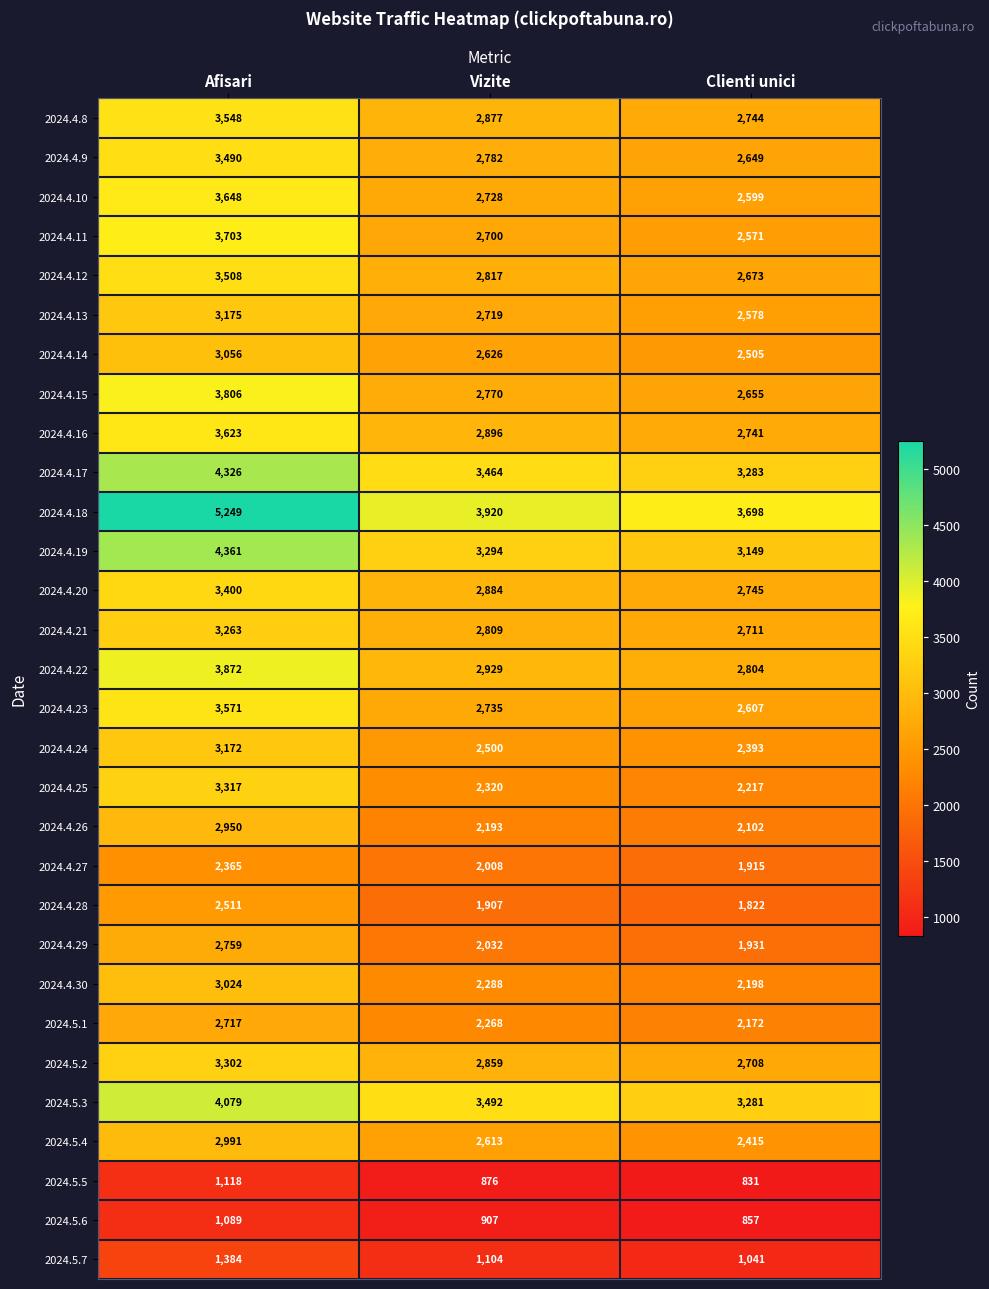

What is the sum of all 2024.4.17 values?

11073